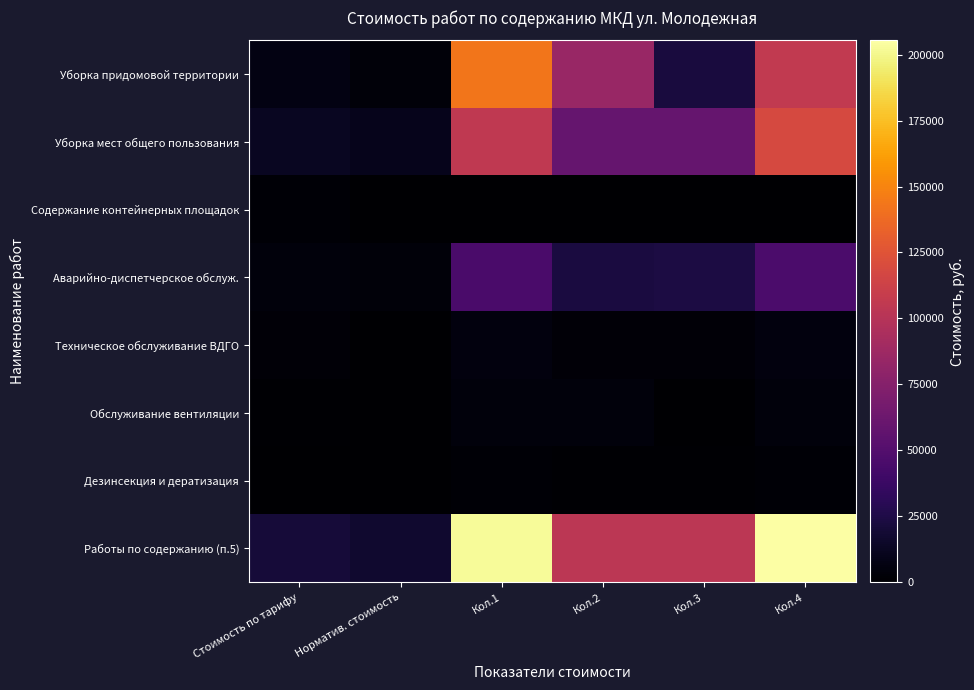

Reading left to right, extract all data points from this chart.

Уборка придомовой территории: Стоимость по тарифу=7066.0	Норматив. стоимость=3639.6	Кол.1=143337.7	Кол.2=84398.4	Кол.3=21837.6	Кол.4=106236.0
Уборка мест общего пользования: Стоимость по тарифу=12387.0	Норматив. стоимость=9831.4	Кол.1=105636.8	Кол.2=58988.2	Кол.3=58988.2	Кол.4=117976.3
Содержание контейнерных площадок: Стоимость по тарифу=2163.0	Норматив. стоимость=0.0	Кол.1=0.0	Кол.2=0.0	Кол.3=0.0	Кол.4=0.0
Аварийно-диспетчерское обслуж.: Стоимость по тарифу=4220.0	Норматив. стоимость=3938.6	Кол.1=45109.2	Кол.2=22576.6	Кол.3=23631.6	Кол.4=46208.1
Техническое обслуживание ВДГО: Стоимость по тарифу=2980.0	Норматив. стоимость=457.2	Кол.1=5059.0	Кол.2=2742.9	Кол.3=2742.9	Кол.4=5485.9
Обслуживание вентиляции: Стоимость по тарифу=867.0	Норматив. стоимость=17.6	Кол.1=4215.8	Кол.2=4641.9	Кол.3=105.6	Кол.4=4747.5
Дезинсекция и дератизация: Стоимость по тарифу=214.0	Норматив. стоимость=185.8	Кол.1=2051.2	Кол.2=1114.8	Кол.3=1114.8	Кол.4=2229.6
Работы по содержанию (п.5): Стоимость по тарифу=20583.0	Норматив. стоимость=17116.0	Кол.1=202584.0	Кол.2=102696.0	Кол.3=102696.0	Кол.4=205392.0